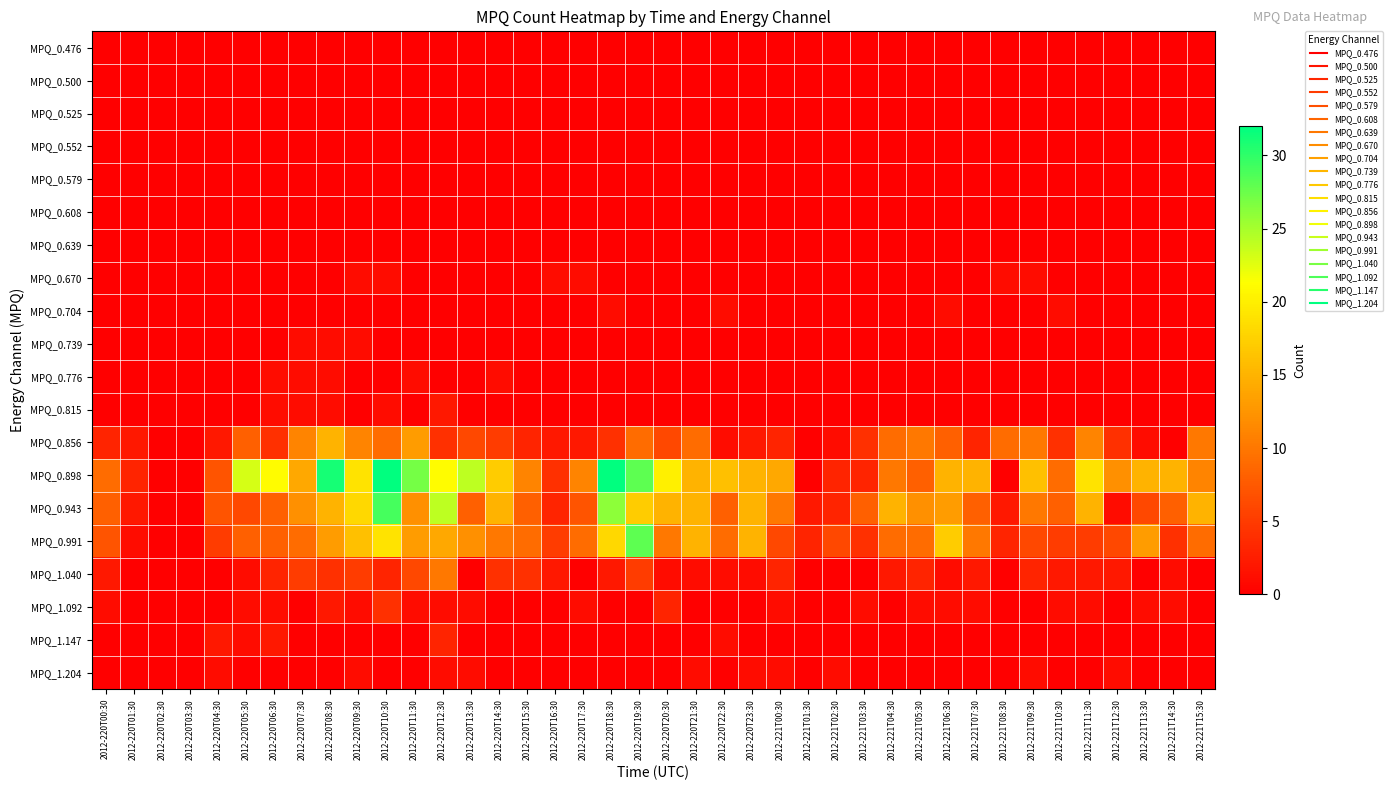

Reading left to right, list all the values displayed in this chart.

MPQ_0.476: 2012-220T00:30=0	2012-220T01:30=0	2012-220T02:30=0	2012-220T03:30=0	2012-220T04:30=0	2012-220T05:30=0	2012-220T06:30=0	2012-220T07:30=0	2012-220T08:30=0	2012-220T09:30=0	2012-220T10:30=0	2012-220T11:30=0	2012-220T12:30=0	2012-220T13:30=0	2012-220T14:30=0	2012-220T15:30=0	2012-220T16:30=0	2012-220T17:30=0	2012-220T18:30=0	2012-220T19:30=0	2012-220T20:30=0	2012-220T21:30=0	2012-220T22:30=0	2012-220T23:30=0	2012-221T00:30=0	2012-221T01:30=0	2012-221T02:30=0	2012-221T03:30=0	2012-221T04:30=0	2012-221T05:30=0	2012-221T06:30=0	2012-221T07:30=0	2012-221T08:30=0	2012-221T09:30=0	2012-221T10:30=0	2012-221T11:30=0	2012-221T12:30=0	2012-221T13:30=0	2012-221T14:30=0	2012-221T15:30=0
MPQ_0.500: 2012-220T00:30=0	2012-220T01:30=0	2012-220T02:30=0	2012-220T03:30=0	2012-220T04:30=0	2012-220T05:30=0	2012-220T06:30=0	2012-220T07:30=0	2012-220T08:30=0	2012-220T09:30=0	2012-220T10:30=0	2012-220T11:30=0	2012-220T12:30=0	2012-220T13:30=0	2012-220T14:30=0	2012-220T15:30=0	2012-220T16:30=0	2012-220T17:30=0	2012-220T18:30=0	2012-220T19:30=0	2012-220T20:30=0	2012-220T21:30=0	2012-220T22:30=0	2012-220T23:30=0	2012-221T00:30=0	2012-221T01:30=0	2012-221T02:30=0	2012-221T03:30=0	2012-221T04:30=0	2012-221T05:30=0	2012-221T06:30=0	2012-221T07:30=0	2012-221T08:30=0	2012-221T09:30=0	2012-221T10:30=0	2012-221T11:30=0	2012-221T12:30=0	2012-221T13:30=0	2012-221T14:30=0	2012-221T15:30=0
MPQ_0.525: 2012-220T00:30=0	2012-220T01:30=0	2012-220T02:30=0	2012-220T03:30=0	2012-220T04:30=0	2012-220T05:30=0	2012-220T06:30=0	2012-220T07:30=0	2012-220T08:30=0	2012-220T09:30=0	2012-220T10:30=0	2012-220T11:30=0	2012-220T12:30=0	2012-220T13:30=0	2012-220T14:30=0	2012-220T15:30=0	2012-220T16:30=0	2012-220T17:30=0	2012-220T18:30=0	2012-220T19:30=0	2012-220T20:30=0	2012-220T21:30=0	2012-220T22:30=0	2012-220T23:30=0	2012-221T00:30=0	2012-221T01:30=0	2012-221T02:30=0	2012-221T03:30=0	2012-221T04:30=0	2012-221T05:30=0	2012-221T06:30=0	2012-221T07:30=0	2012-221T08:30=0	2012-221T09:30=0	2012-221T10:30=0	2012-221T11:30=0	2012-221T12:30=0	2012-221T13:30=0	2012-221T14:30=0	2012-221T15:30=0
MPQ_0.552: 2012-220T00:30=0	2012-220T01:30=0	2012-220T02:30=0	2012-220T03:30=0	2012-220T04:30=0	2012-220T05:30=0	2012-220T06:30=0	2012-220T07:30=0	2012-220T08:30=0	2012-220T09:30=0	2012-220T10:30=0	2012-220T11:30=0	2012-220T12:30=0	2012-220T13:30=0	2012-220T14:30=0	2012-220T15:30=0	2012-220T16:30=0	2012-220T17:30=0	2012-220T18:30=0	2012-220T19:30=0	2012-220T20:30=0	2012-220T21:30=0	2012-220T22:30=0	2012-220T23:30=0	2012-221T00:30=0	2012-221T01:30=0	2012-221T02:30=0	2012-221T03:30=0	2012-221T04:30=0	2012-221T05:30=0	2012-221T06:30=0	2012-221T07:30=0	2012-221T08:30=0	2012-221T09:30=0	2012-221T10:30=0	2012-221T11:30=0	2012-221T12:30=0	2012-221T13:30=0	2012-221T14:30=0	2012-221T15:30=0
MPQ_0.579: 2012-220T00:30=0	2012-220T01:30=0	2012-220T02:30=0	2012-220T03:30=0	2012-220T04:30=0	2012-220T05:30=0	2012-220T06:30=0	2012-220T07:30=0	2012-220T08:30=0	2012-220T09:30=0	2012-220T10:30=0	2012-220T11:30=0	2012-220T12:30=0	2012-220T13:30=0	2012-220T14:30=0	2012-220T15:30=0	2012-220T16:30=0	2012-220T17:30=0	2012-220T18:30=0	2012-220T19:30=0	2012-220T20:30=0	2012-220T21:30=0	2012-220T22:30=0	2012-220T23:30=0	2012-221T00:30=0	2012-221T01:30=0	2012-221T02:30=0	2012-221T03:30=0	2012-221T04:30=0	2012-221T05:30=0	2012-221T06:30=0	2012-221T07:30=0	2012-221T08:30=0	2012-221T09:30=0	2012-221T10:30=0	2012-221T11:30=0	2012-221T12:30=0	2012-221T13:30=0	2012-221T14:30=0	2012-221T15:30=0
MPQ_0.608: 2012-220T00:30=0	2012-220T01:30=0	2012-220T02:30=0	2012-220T03:30=0	2012-220T04:30=0	2012-220T05:30=0	2012-220T06:30=0	2012-220T07:30=0	2012-220T08:30=0	2012-220T09:30=0	2012-220T10:30=0	2012-220T11:30=0	2012-220T12:30=0	2012-220T13:30=0	2012-220T14:30=0	2012-220T15:30=0	2012-220T16:30=0	2012-220T17:30=0	2012-220T18:30=0	2012-220T19:30=0	2012-220T20:30=0	2012-220T21:30=0	2012-220T22:30=0	2012-220T23:30=0	2012-221T00:30=0	2012-221T01:30=0	2012-221T02:30=0	2012-221T03:30=0	2012-221T04:30=0	2012-221T05:30=0	2012-221T06:30=0	2012-221T07:30=0	2012-221T08:30=0	2012-221T09:30=0	2012-221T10:30=0	2012-221T11:30=0	2012-221T12:30=0	2012-221T13:30=0	2012-221T14:30=0	2012-221T15:30=0
MPQ_0.639: 2012-220T00:30=0	2012-220T01:30=0	2012-220T02:30=0	2012-220T03:30=0	2012-220T04:30=0	2012-220T05:30=0	2012-220T06:30=0	2012-220T07:30=0	2012-220T08:30=0	2012-220T09:30=0	2012-220T10:30=0	2012-220T11:30=0	2012-220T12:30=0	2012-220T13:30=0	2012-220T14:30=0	2012-220T15:30=0	2012-220T16:30=0	2012-220T17:30=0	2012-220T18:30=0	2012-220T19:30=0	2012-220T20:30=0	2012-220T21:30=0	2012-220T22:30=0	2012-220T23:30=0	2012-221T00:30=0	2012-221T01:30=0	2012-221T02:30=0	2012-221T03:30=0	2012-221T04:30=0	2012-221T05:30=0	2012-221T06:30=0	2012-221T07:30=0	2012-221T08:30=0	2012-221T09:30=0	2012-221T10:30=0	2012-221T11:30=0	2012-221T12:30=0	2012-221T13:30=0	2012-221T14:30=0	2012-221T15:30=0
MPQ_0.670: 2012-220T00:30=0	2012-220T01:30=0	2012-220T02:30=0	2012-220T03:30=0	2012-220T04:30=0	2012-220T05:30=0	2012-220T06:30=0	2012-220T07:30=0	2012-220T08:30=0	2012-220T09:30=1	2012-220T10:30=1	2012-220T11:30=0	2012-220T12:30=0	2012-220T13:30=0	2012-220T14:30=0	2012-220T15:30=0	2012-220T16:30=1	2012-220T17:30=1	2012-220T18:30=0	2012-220T19:30=0	2012-220T20:30=0	2012-220T21:30=0	2012-220T22:30=0	2012-220T23:30=0	2012-221T00:30=0	2012-221T01:30=0	2012-221T02:30=0	2012-221T03:30=0	2012-221T04:30=0	2012-221T05:30=0	2012-221T06:30=0	2012-221T07:30=0	2012-221T08:30=1	2012-221T09:30=1	2012-221T10:30=0	2012-221T11:30=0	2012-221T12:30=0	2012-221T13:30=0	2012-221T14:30=0	2012-221T15:30=0
MPQ_0.704: 2012-220T00:30=0	2012-220T01:30=0	2012-220T02:30=0	2012-220T03:30=0	2012-220T04:30=0	2012-220T05:30=0	2012-220T06:30=0	2012-220T07:30=0	2012-220T08:30=0	2012-220T09:30=0	2012-220T10:30=0	2012-220T11:30=0	2012-220T12:30=0	2012-220T13:30=0	2012-220T14:30=0	2012-220T15:30=0	2012-220T16:30=0	2012-220T17:30=0	2012-220T18:30=1	2012-220T19:30=0	2012-220T20:30=0	2012-220T21:30=0	2012-220T22:30=1	2012-220T23:30=0	2012-221T00:30=0	2012-221T01:30=0	2012-221T02:30=0	2012-221T03:30=0	2012-221T04:30=0	2012-221T05:30=0	2012-221T06:30=1	2012-221T07:30=0	2012-221T08:30=0	2012-221T09:30=0	2012-221T10:30=1	2012-221T11:30=0	2012-221T12:30=0	2012-221T13:30=0	2012-221T14:30=0	2012-221T15:30=0
MPQ_0.739: 2012-220T00:30=0	2012-220T01:30=0	2012-220T02:30=0	2012-220T03:30=0	2012-220T04:30=0	2012-220T05:30=0	2012-220T06:30=0	2012-220T07:30=1	2012-220T08:30=1	2012-220T09:30=1	2012-220T10:30=0	2012-220T11:30=0	2012-220T12:30=0	2012-220T13:30=0	2012-220T14:30=0	2012-220T15:30=0	2012-220T16:30=0	2012-220T17:30=0	2012-220T18:30=0	2012-220T19:30=0	2012-220T20:30=0	2012-220T21:30=0	2012-220T22:30=0	2012-220T23:30=0	2012-221T00:30=0	2012-221T01:30=0	2012-221T02:30=0	2012-221T03:30=0	2012-221T04:30=0	2012-221T05:30=0	2012-221T06:30=0	2012-221T07:30=0	2012-221T08:30=0	2012-221T09:30=0	2012-221T10:30=0	2012-221T11:30=0	2012-221T12:30=0	2012-221T13:30=0	2012-221T14:30=0	2012-221T15:30=0
MPQ_0.776: 2012-220T00:30=0	2012-220T01:30=0	2012-220T02:30=0	2012-220T03:30=0	2012-220T04:30=0	2012-220T05:30=0	2012-220T06:30=1	2012-220T07:30=1	2012-220T08:30=1	2012-220T09:30=0	2012-220T10:30=0	2012-220T11:30=1	2012-220T12:30=0	2012-220T13:30=0	2012-220T14:30=1	2012-220T15:30=0	2012-220T16:30=0	2012-220T17:30=0	2012-220T18:30=0	2012-220T19:30=0	2012-220T20:30=0	2012-220T21:30=0	2012-220T22:30=0	2012-220T23:30=0	2012-221T00:30=0	2012-221T01:30=0	2012-221T02:30=0	2012-221T03:30=0	2012-221T04:30=0	2012-221T05:30=0	2012-221T06:30=0	2012-221T07:30=0	2012-221T08:30=0	2012-221T09:30=0	2012-221T10:30=0	2012-221T11:30=0	2012-221T12:30=0	2012-221T13:30=0	2012-221T14:30=0	2012-221T15:30=0
MPQ_0.815: 2012-220T00:30=0	2012-220T01:30=0	2012-220T02:30=0	2012-220T03:30=0	2012-220T04:30=0	2012-220T05:30=0	2012-220T06:30=1	2012-220T07:30=1	2012-220T08:30=1	2012-220T09:30=0	2012-220T10:30=1	2012-220T11:30=0	2012-220T12:30=2	2012-220T13:30=0	2012-220T14:30=0	2012-220T15:30=0	2012-220T16:30=0	2012-220T17:30=0	2012-220T18:30=0	2012-220T19:30=0	2012-220T20:30=0	2012-220T21:30=0	2012-220T22:30=0	2012-220T23:30=0	2012-221T00:30=0	2012-221T01:30=0	2012-221T02:30=0	2012-221T03:30=0	2012-221T04:30=0	2012-221T05:30=0	2012-221T06:30=0	2012-221T07:30=0	2012-221T08:30=0	2012-221T09:30=0	2012-221T10:30=0	2012-221T11:30=0	2012-221T12:30=0	2012-221T13:30=0	2012-221T14:30=0	2012-221T15:30=0
MPQ_0.856: 2012-220T00:30=3	2012-220T01:30=2	2012-220T02:30=0	2012-220T03:30=0	2012-220T04:30=2	2012-220T05:30=8	2012-220T06:30=4	2012-220T07:30=11	2012-220T08:30=15	2012-220T09:30=11	2012-220T10:30=9	2012-220T11:30=13	2012-220T12:30=4	2012-220T13:30=6	2012-220T14:30=5	2012-220T15:30=3	2012-220T16:30=2	2012-220T17:30=2	2012-220T18:30=4	2012-220T19:30=9	2012-220T20:30=6	2012-220T21:30=9	2012-220T22:30=1	2012-220T23:30=2	2012-221T00:30=3	2012-221T01:30=0	2012-221T02:30=1	2012-221T03:30=4	2012-221T04:30=9	2012-221T05:30=10	2012-221T06:30=8	2012-221T07:30=3	2012-221T08:30=9	2012-221T09:30=10	2012-221T10:30=4	2012-221T11:30=11	2012-221T12:30=4	2012-221T13:30=1	2012-221T14:30=0	2012-221T15:30=10
MPQ_0.898: 2012-220T00:30=9	2012-220T01:30=3	2012-220T02:30=0	2012-220T03:30=0	2012-220T04:30=7	2012-220T05:30=23	2012-220T06:30=21	2012-220T07:30=14	2012-220T08:30=31	2012-220T09:30=19	2012-220T10:30=32	2012-220T11:30=27	2012-220T12:30=21	2012-220T13:30=24	2012-220T14:30=17	2012-220T15:30=11	2012-220T16:30=4	2012-220T17:30=11	2012-220T18:30=32	2012-220T19:30=28	2012-220T20:30=20	2012-220T21:30=15	2012-220T22:30=16	2012-220T23:30=15	2012-221T00:30=14	2012-221T01:30=0	2012-221T02:30=3	2012-221T03:30=3	2012-221T04:30=10	2012-221T05:30=8	2012-221T06:30=15	2012-221T07:30=15	2012-221T08:30=0	2012-221T09:30=16	2012-221T10:30=9	2012-221T11:30=19	2012-221T12:30=12	2012-221T13:30=15	2012-221T14:30=15	2012-221T15:30=11
MPQ_0.943: 2012-220T00:30=8	2012-220T01:30=2	2012-220T02:30=0	2012-220T03:30=0	2012-220T04:30=7	2012-220T05:30=6	2012-220T06:30=8	2012-220T07:30=12	2012-220T08:30=15	2012-220T09:30=18	2012-220T10:30=29	2012-220T11:30=12	2012-220T12:30=24	2012-220T13:30=8	2012-220T14:30=15	2012-220T15:30=8	2012-220T16:30=3	2012-220T17:30=7	2012-220T18:30=26	2012-220T19:30=17	2012-220T20:30=15	2012-220T21:30=15	2012-220T22:30=8	2012-220T23:30=15	2012-221T00:30=10	2012-221T01:30=2	2012-221T02:30=3	2012-221T03:30=8	2012-221T04:30=15	2012-221T05:30=12	2012-221T06:30=13	2012-221T07:30=8	2012-221T08:30=2	2012-221T09:30=10	2012-221T10:30=8	2012-221T11:30=15	2012-221T12:30=1	2012-221T13:30=6	2012-221T14:30=8	2012-221T15:30=15
MPQ_0.991: 2012-220T00:30=7	2012-220T01:30=1	2012-220T02:30=0	2012-220T03:30=0	2012-220T04:30=5	2012-220T05:30=8	2012-220T06:30=8	2012-220T07:30=9	2012-220T08:30=13	2012-220T09:30=16	2012-220T10:30=19	2012-220T11:30=13	2012-220T12:30=14	2012-220T13:30=12	2012-220T14:30=10	2012-220T15:30=9	2012-220T16:30=5	2012-220T17:30=9	2012-220T18:30=18	2012-220T19:30=28	2012-220T20:30=10	2012-220T21:30=15	2012-220T22:30=9	2012-220T23:30=15	2012-221T00:30=6	2012-221T01:30=3	2012-221T02:30=6	2012-221T03:30=4	2012-221T04:30=9	2012-221T05:30=9	2012-221T06:30=17	2012-221T07:30=10	2012-221T08:30=3	2012-221T09:30=6	2012-221T10:30=5	2012-221T11:30=5	2012-221T12:30=6	2012-221T13:30=13	2012-221T14:30=4	2012-221T15:30=9
MPQ_1.040: 2012-220T00:30=2	2012-220T01:30=0	2012-220T02:30=0	2012-220T03:30=0	2012-220T04:30=0	2012-220T05:30=1	2012-220T06:30=3	2012-220T07:30=5	2012-220T08:30=4	2012-220T09:30=5	2012-220T10:30=3	2012-220T11:30=6	2012-220T12:30=10	2012-220T13:30=0	2012-220T14:30=4	2012-220T15:30=4	2012-220T16:30=2	2012-220T17:30=0	2012-220T18:30=2	2012-220T19:30=5	2012-220T20:30=1	2012-220T21:30=1	2012-220T22:30=1	2012-220T23:30=1	2012-221T00:30=3	2012-221T01:30=0	2012-221T02:30=0	2012-221T03:30=0	2012-221T04:30=2	2012-221T05:30=3	2012-221T06:30=1	2012-221T07:30=2	2012-221T08:30=0	2012-221T09:30=3	2012-221T10:30=2	2012-221T11:30=2	2012-221T12:30=2	2012-221T13:30=0	2012-221T14:30=1	2012-221T15:30=0
MPQ_1.092: 2012-220T00:30=1	2012-220T01:30=0	2012-220T02:30=0	2012-220T03:30=0	2012-220T04:30=0	2012-220T05:30=1	2012-220T06:30=1	2012-220T07:30=0	2012-220T08:30=2	2012-220T09:30=1	2012-220T10:30=4	2012-220T11:30=1	2012-220T12:30=1	2012-220T13:30=1	2012-220T14:30=0	2012-220T15:30=0	2012-220T16:30=0	2012-220T17:30=1	2012-220T18:30=0	2012-220T19:30=0	2012-220T20:30=3	2012-220T21:30=0	2012-220T22:30=0	2012-220T23:30=0	2012-221T00:30=1	2012-221T01:30=0	2012-221T02:30=0	2012-221T03:30=1	2012-221T04:30=0	2012-221T05:30=1	2012-221T06:30=1	2012-221T07:30=1	2012-221T08:30=0	2012-221T09:30=0	2012-221T10:30=1	2012-221T11:30=1	2012-221T12:30=0	2012-221T13:30=1	2012-221T14:30=1	2012-221T15:30=0
MPQ_1.147: 2012-220T00:30=0	2012-220T01:30=0	2012-220T02:30=0	2012-220T03:30=0	2012-220T04:30=2	2012-220T05:30=1	2012-220T06:30=2	2012-220T07:30=0	2012-220T08:30=0	2012-220T09:30=0	2012-220T10:30=0	2012-220T11:30=0	2012-220T12:30=3	2012-220T13:30=0	2012-220T14:30=0	2012-220T15:30=0	2012-220T16:30=0	2012-220T17:30=0	2012-220T18:30=0	2012-220T19:30=0	2012-220T20:30=0	2012-220T21:30=0	2012-220T22:30=1	2012-220T23:30=0	2012-221T00:30=0	2012-221T01:30=0	2012-221T02:30=0	2012-221T03:30=0	2012-221T04:30=0	2012-221T05:30=0	2012-221T06:30=0	2012-221T07:30=0	2012-221T08:30=0	2012-221T09:30=0	2012-221T10:30=0	2012-221T11:30=0	2012-221T12:30=0	2012-221T13:30=0	2012-221T14:30=0	2012-221T15:30=0
MPQ_1.204: 2012-220T00:30=0	2012-220T01:30=0	2012-220T02:30=0	2012-220T03:30=0	2012-220T04:30=1	2012-220T05:30=0	2012-220T06:30=0	2012-220T07:30=0	2012-220T08:30=0	2012-220T09:30=1	2012-220T10:30=0	2012-220T11:30=0	2012-220T12:30=1	2012-220T13:30=1	2012-220T14:30=0	2012-220T15:30=0	2012-220T16:30=0	2012-220T17:30=0	2012-220T18:30=0	2012-220T19:30=0	2012-220T20:30=0	2012-220T21:30=1	2012-220T22:30=0	2012-220T23:30=1	2012-221T00:30=1	2012-221T01:30=0	2012-221T02:30=1	2012-221T03:30=0	2012-221T04:30=0	2012-221T05:30=0	2012-221T06:30=0	2012-221T07:30=0	2012-221T08:30=0	2012-221T09:30=1	2012-221T10:30=0	2012-221T11:30=0	2012-221T12:30=1	2012-221T13:30=0	2012-221T14:30=0	2012-221T15:30=0